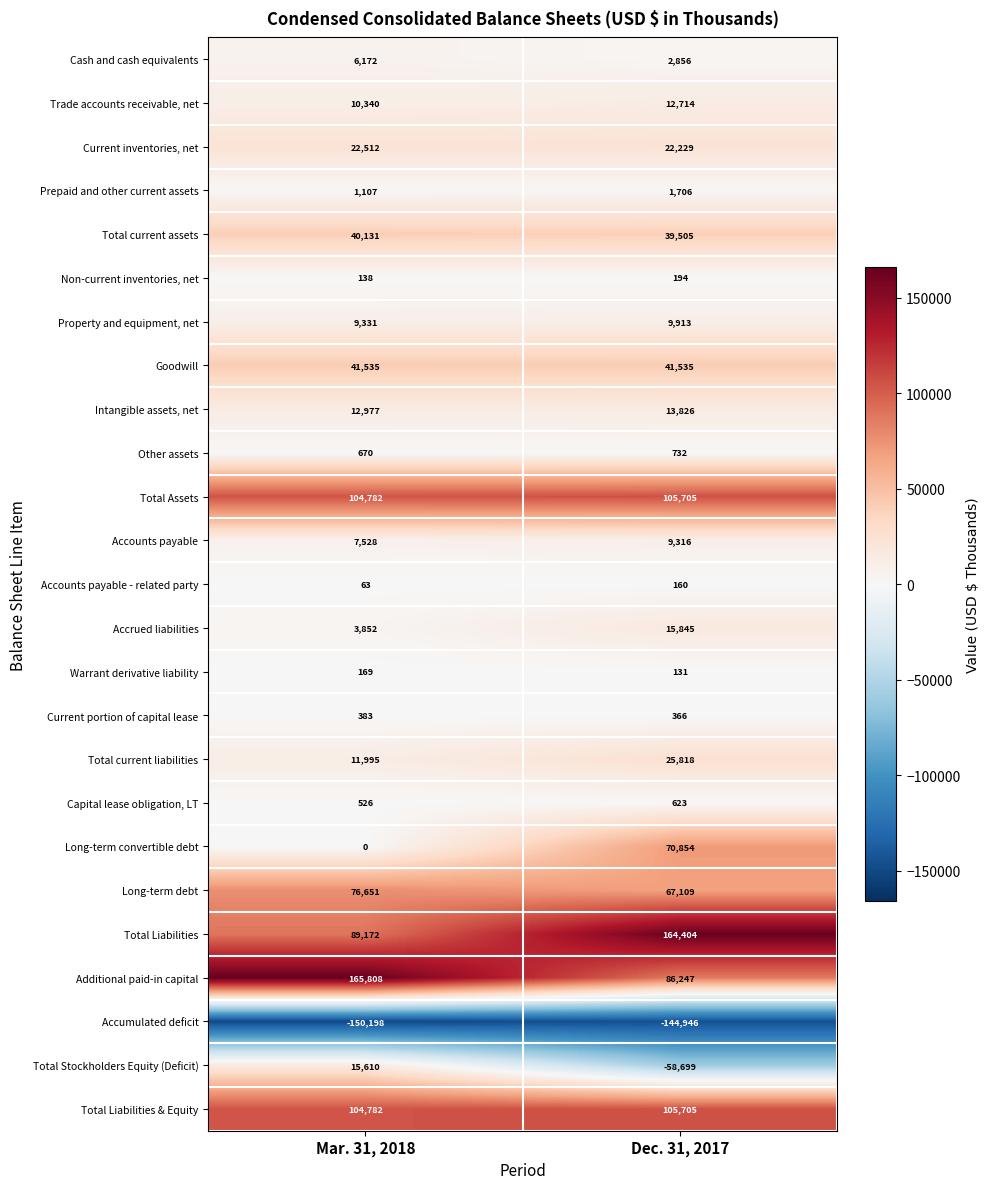

The Property and equipment, net series shows 9913 at Dec. 31, 2017. True or false?

True